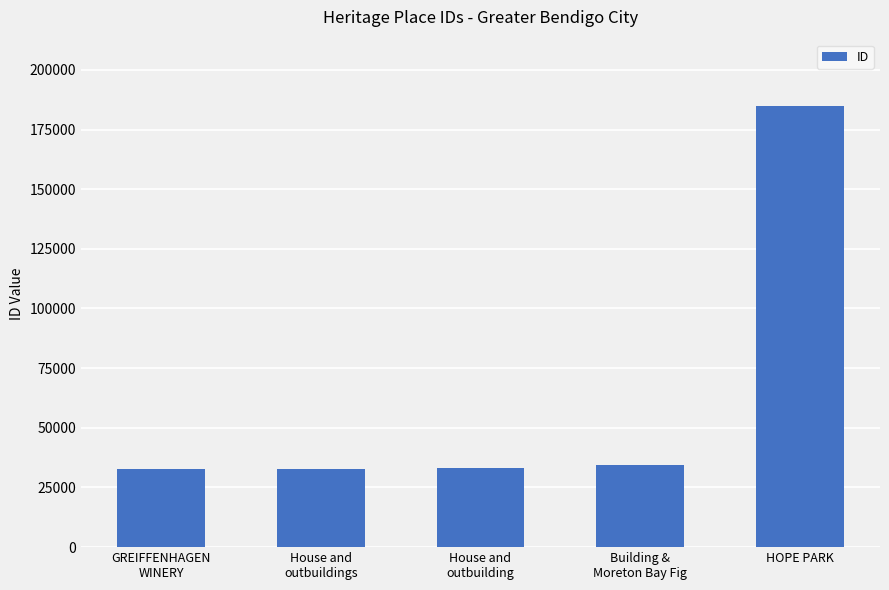

Read the value at GREIFFENHAGEN
WINERY, to the nearest 50.

32550